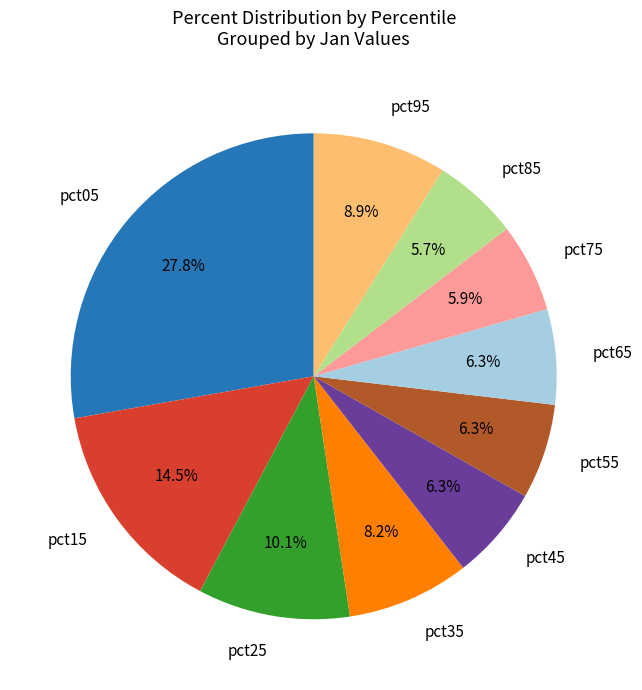

The pct35 slice represents 8% of the pie. True or false?

True